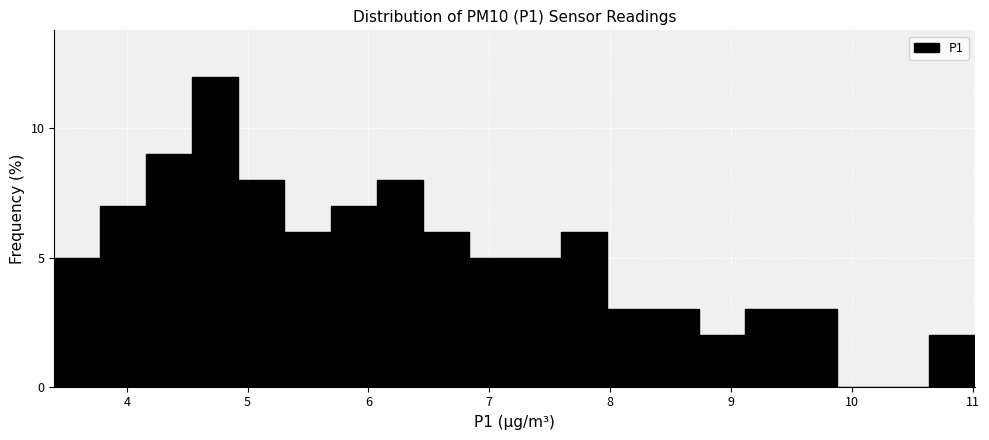

Around what value on the x-axis is the tallest bar? Give the approximate position of its centre, as read against the axis.

4.7